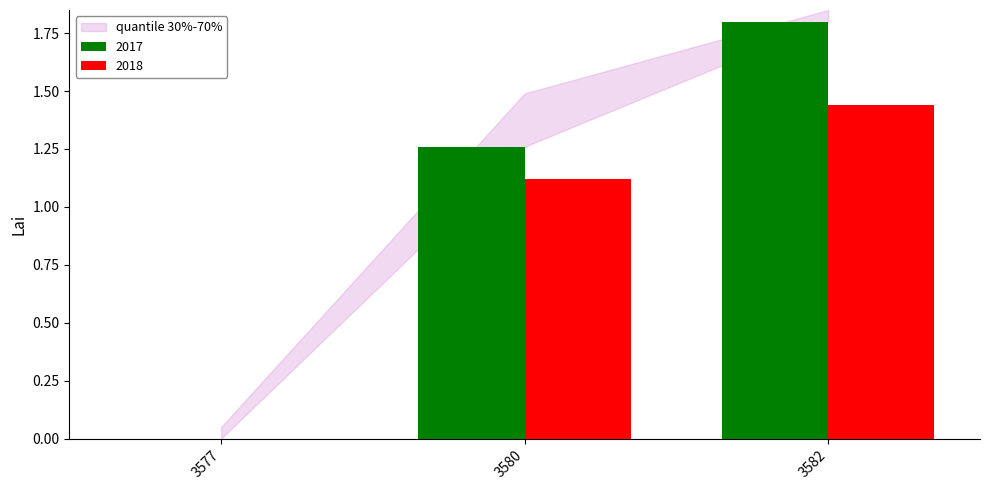

Where does the 2018 series first go above 1?

3580